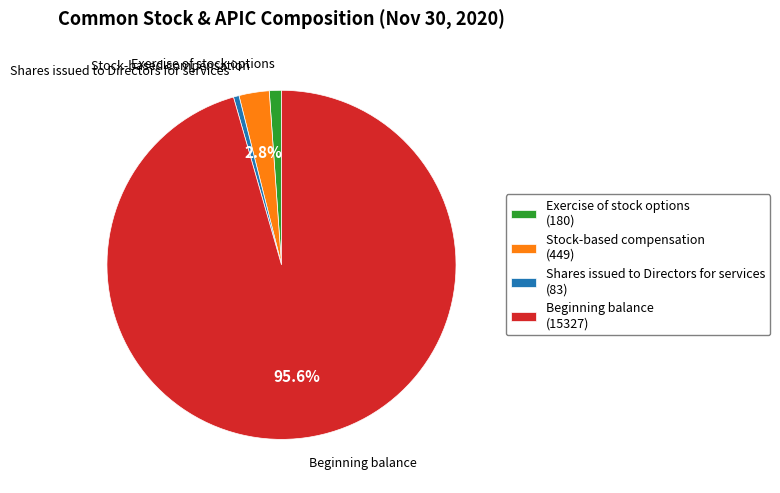

Rank the categories by value from highest to lowest.

Beginning balance, Stock-based compensation, Exercise of stock options, Shares issued to Directors for services